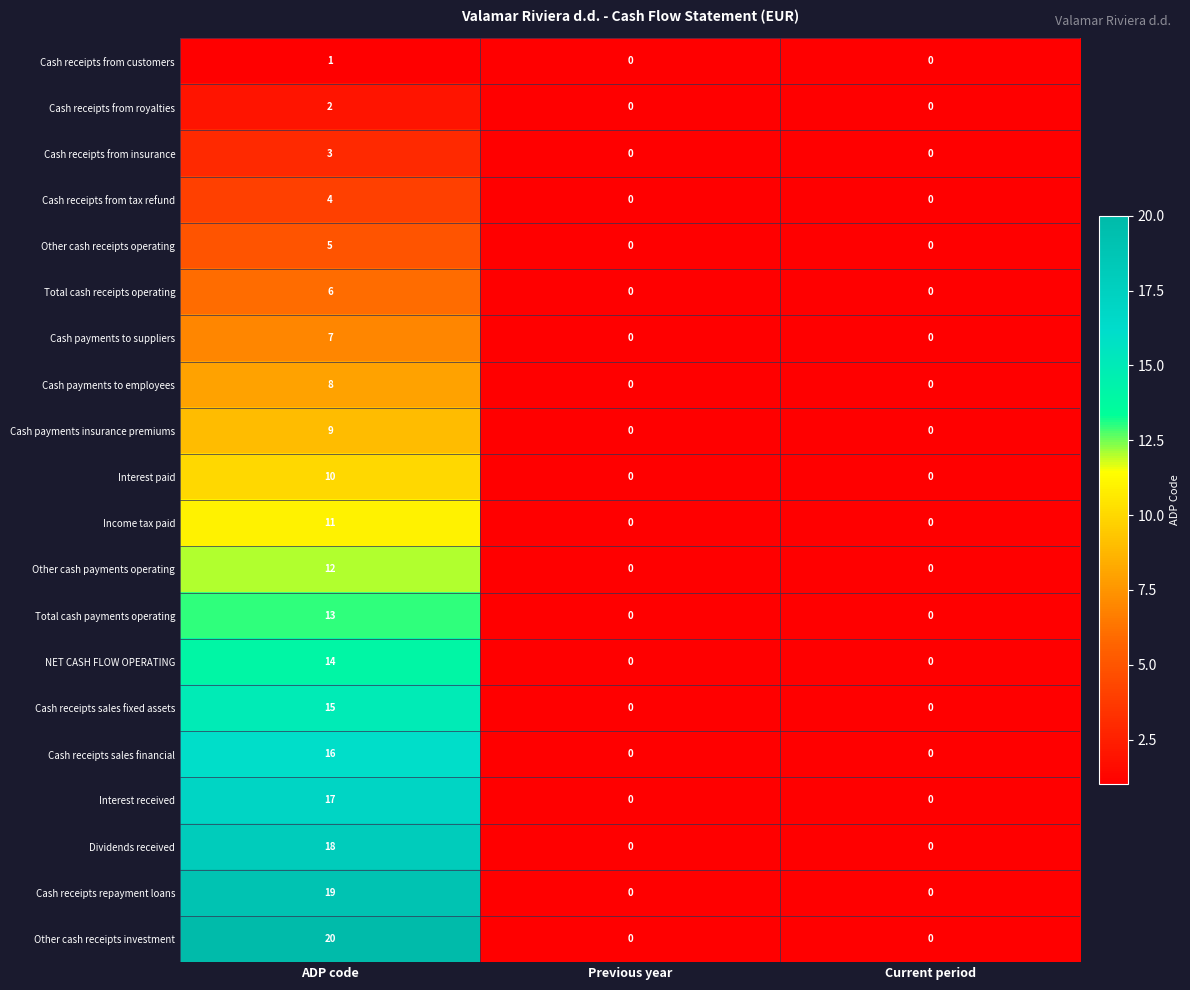

Which series has the widest spread of values?

Other cash receipts investment